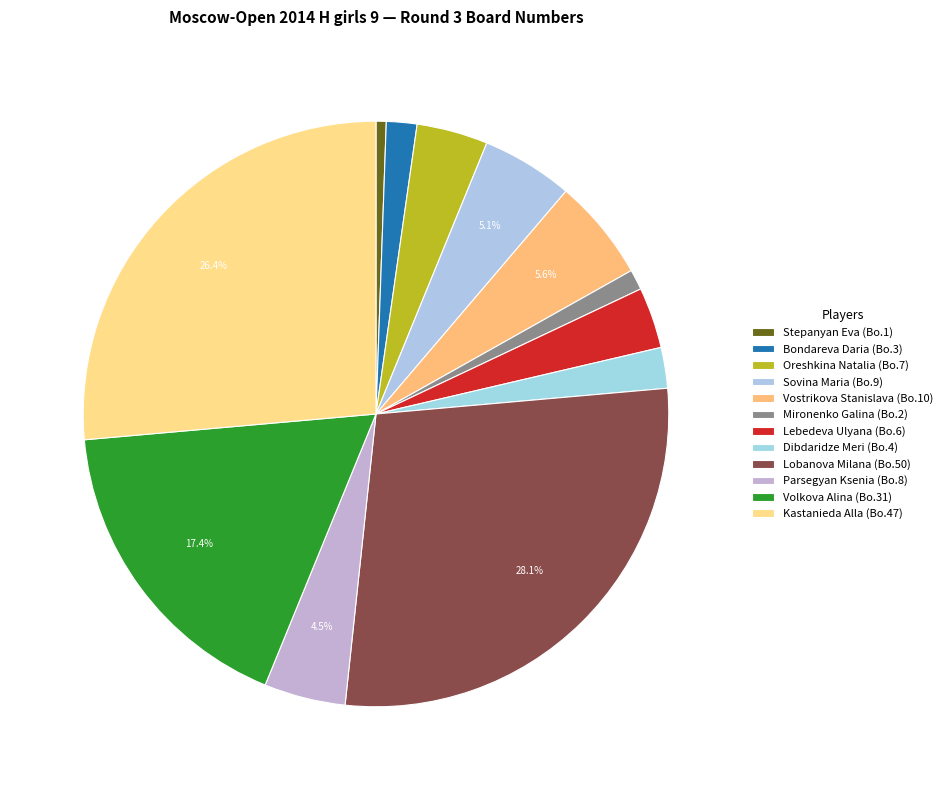

The Lobanova Milana slice represents 20% of the pie. True or false?

False